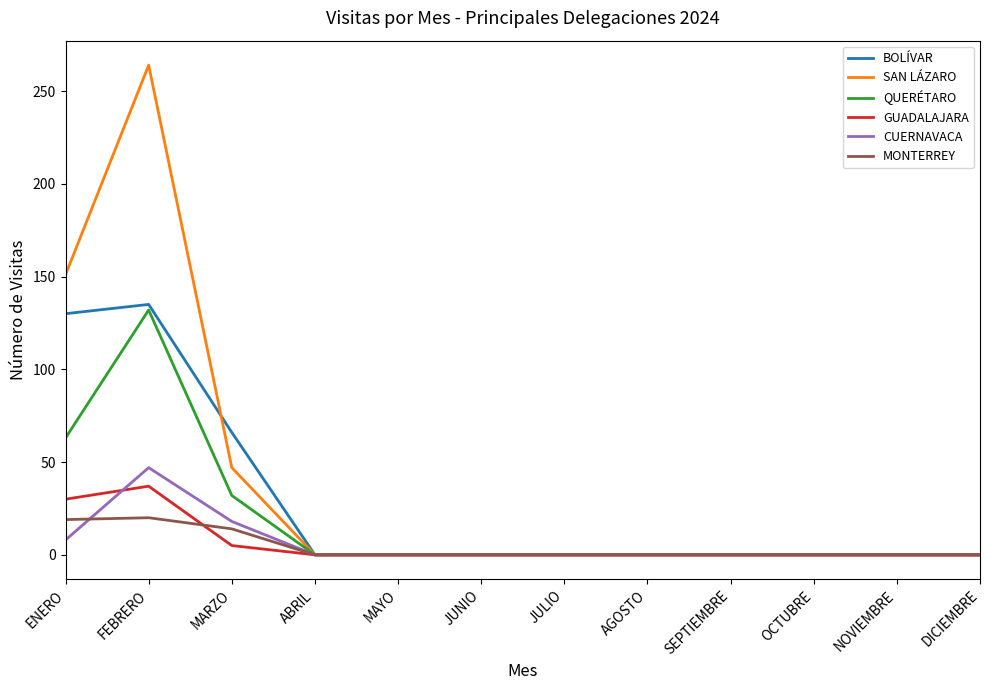

Does the chart have visible grid lines?

No